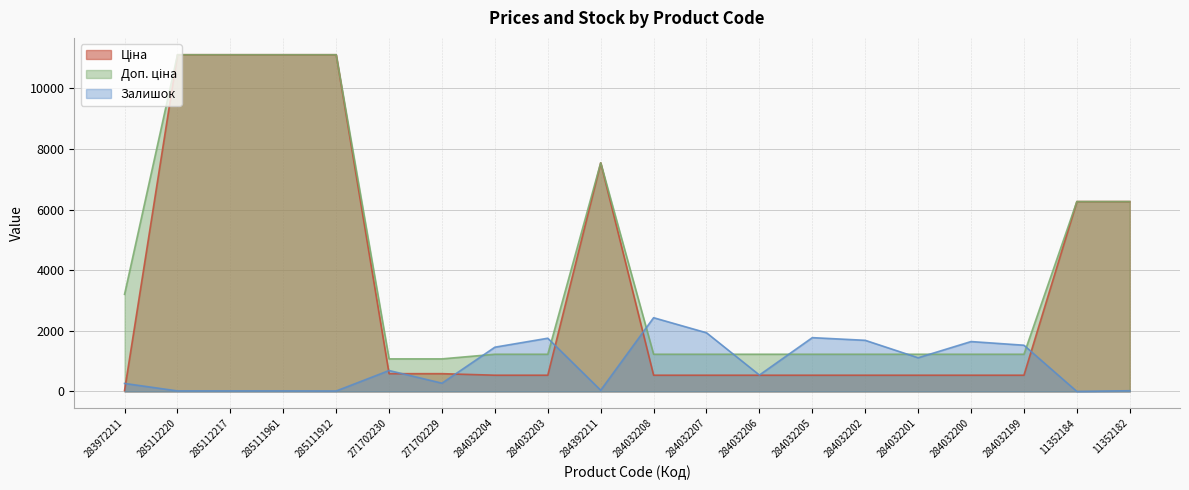

Reading left to right, transcribe all the data shown in this chart.

Ціна: 32.0	11113.6	11113.6	11113.6	11113.6	586.0	586.0	535.4	535.4	7545.9	535.4	535.4	535.4	535.4	535.4	535.4	535.4	535.4	6266.7	6266.7
Доп. ціна: 3205.0	11113.6	11113.6	11113.6	11113.6	1074.5	1074.5	1227.2	1227.2	7545.9	1227.2	1227.2	1227.2	1227.2	1227.2	1227.2	1227.2	1227.2	6266.7	6266.7
Залишок: 264.0	17.0	17.0	17.0	14.0	690.0	272.0	1460.0	1756.0	39.0	2433.0	1936.0	541.0	1775.0	1687.0	1111.0	1646.0	1525.0	0.0	23.0